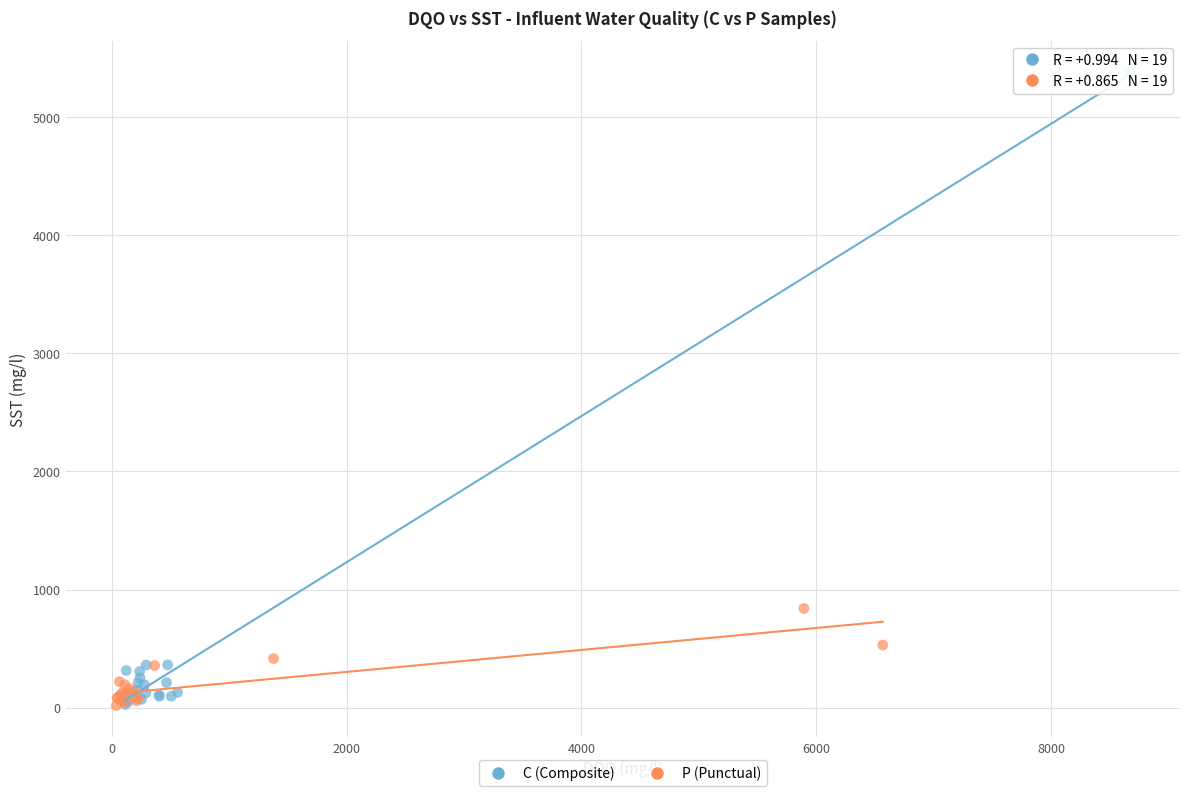

Which series reaches the maximum Y coordinate?

C (Composite)